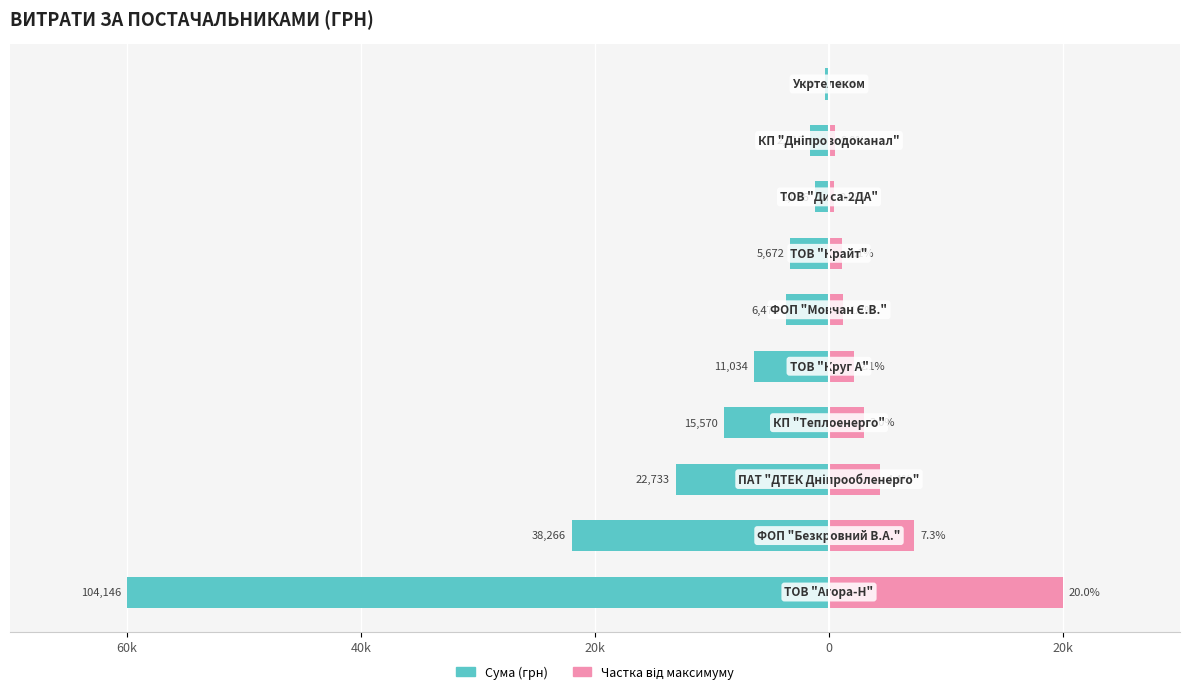

Is the value of Сума (грн) at 20k greater than the value of Частка від максимуму at 0?

No